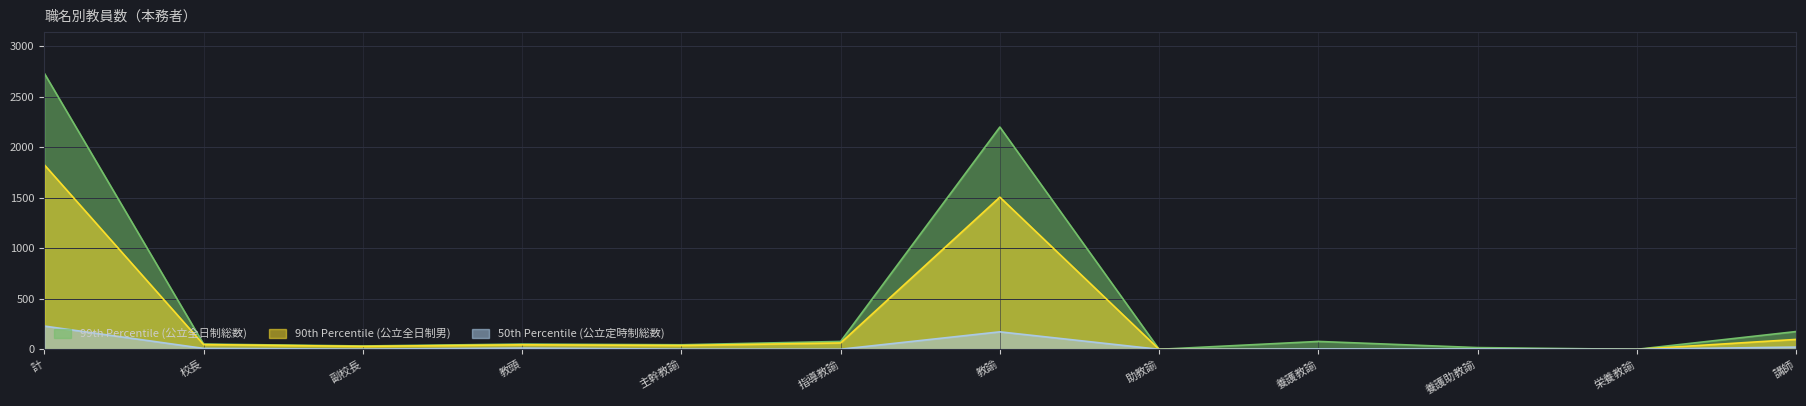

What is the maximum value for 50th Percentile (公立定時制総数)?

230